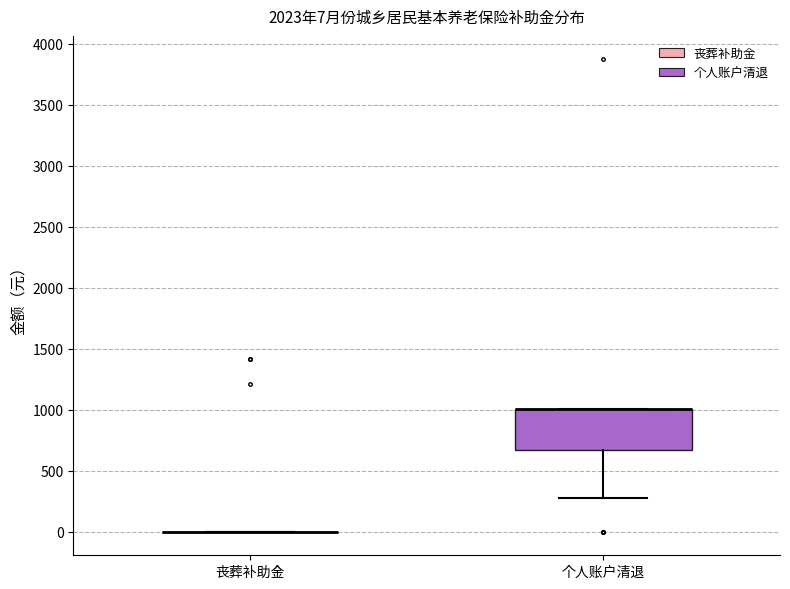

Comparing the boxes themselves (not the whiskers), which one is the tallest?

个人账户清退